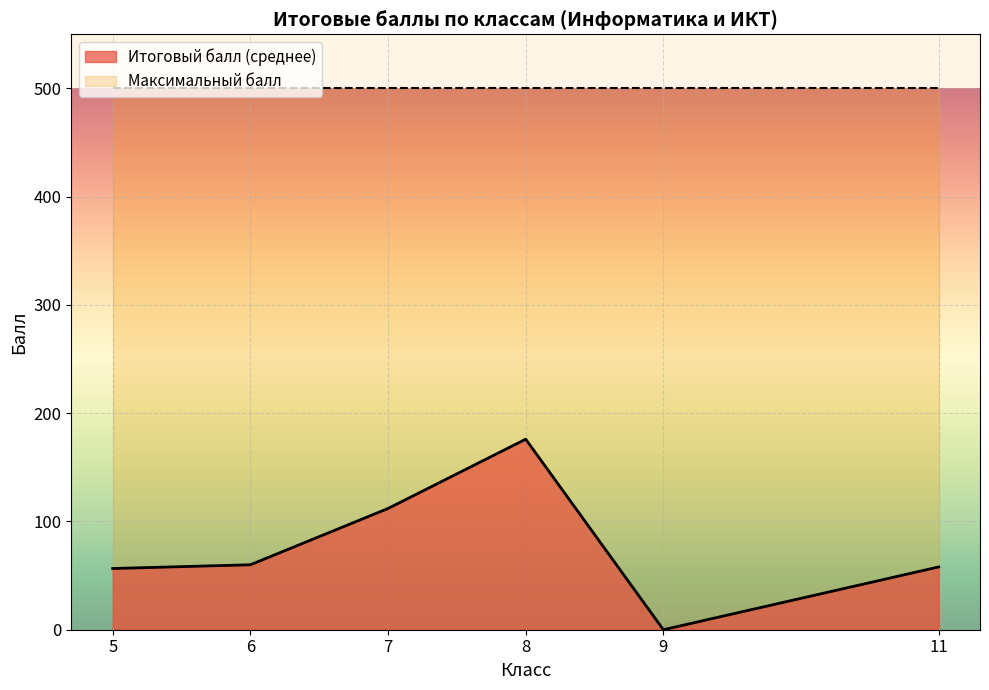

At how many categories does at least one series exceed 190?

6